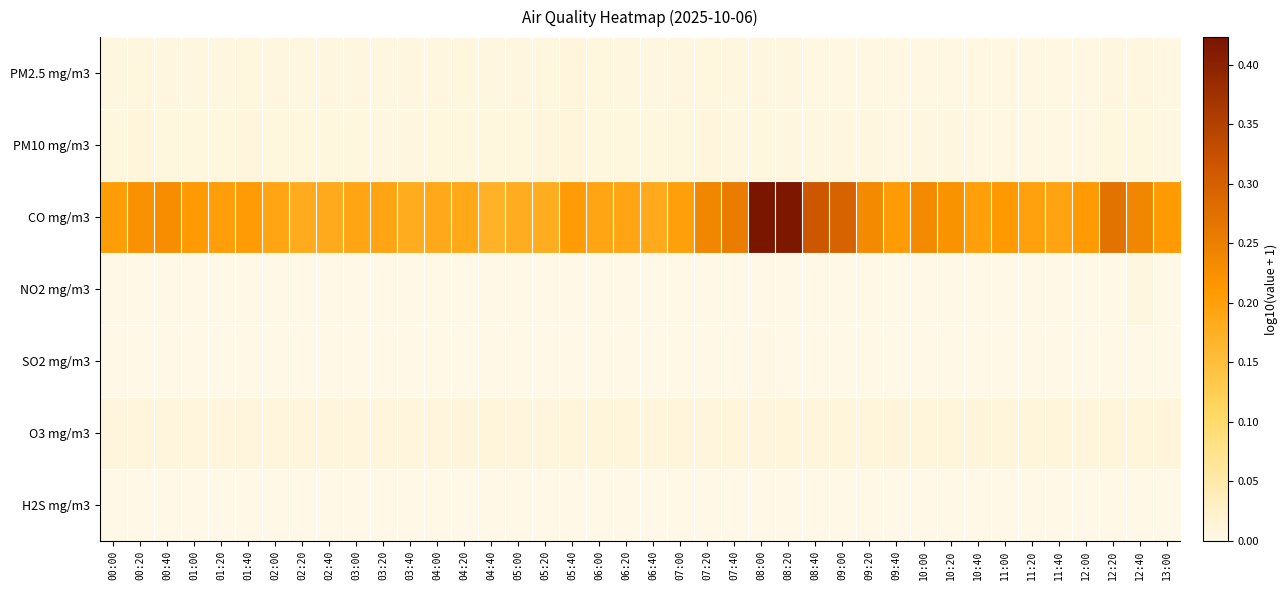

Reading left to right, what are all the values shown in this chart?

PM2.5 mg/m3: 00:00=0.0	00:20=0.0	00:40=0.0	01:00=0.0	01:20=0.0	01:40=0.0	02:00=0.0	02:20=0.0	02:40=0.0	03:00=0.0	03:20=0.0	03:40=0.0	04:00=0.0	04:20=0.0	04:40=0.0	05:00=0.0	05:20=0.0	05:40=0.0	06:00=0.0	06:20=0.0	06:40=0.0	07:00=0.0	07:20=0.0	07:40=0.0	08:00=0.0	08:20=0.0	08:40=0.0	09:00=0.0	09:20=0.0	09:40=0.0	10:00=0.0	10:20=0.0	10:40=0.0	11:00=0.0	11:20=0.0	11:40=0.0	12:00=0.0	12:20=0.0	12:40=0.0	13:00=0.0
PM10 mg/m3: 00:00=0.0	00:20=0.0	00:40=0.0	01:00=0.0	01:20=0.0	01:40=0.0	02:00=0.0	02:20=0.0	02:40=0.0	03:00=0.0	03:20=0.0	03:40=0.0	04:00=0.0	04:20=0.0	04:40=0.0	05:00=0.0	05:20=0.0	05:40=0.0	06:00=0.0	06:20=0.0	06:40=0.0	07:00=0.0	07:20=0.0	07:40=0.0	08:00=0.0	08:20=0.0	08:40=0.0	09:00=0.0	09:20=0.0	09:40=0.0	10:00=0.0	10:20=0.0	10:40=0.0	11:00=0.0	11:20=0.0	11:40=0.0	12:00=0.0	12:20=0.0	12:40=0.0	13:00=0.0
CO mg/m3: 00:00=0.2	00:20=0.2	00:40=0.2	01:00=0.2	01:20=0.2	01:40=0.2	02:00=0.2	02:20=0.2	02:40=0.2	03:00=0.2	03:20=0.2	03:40=0.2	04:00=0.2	04:20=0.2	04:40=0.2	05:00=0.2	05:20=0.2	05:40=0.2	06:00=0.2	06:20=0.2	06:40=0.2	07:00=0.2	07:20=0.2	07:40=0.3	08:00=0.4	08:20=0.4	08:40=0.3	09:00=0.3	09:20=0.2	09:40=0.2	10:00=0.2	10:20=0.2	10:40=0.2	11:00=0.2	11:20=0.2	11:40=0.2	12:00=0.2	12:20=0.3	12:40=0.2	13:00=0.2
NO2 mg/m3: 00:00=0.0	00:20=0.0	00:40=0.0	01:00=0.0	01:20=0.0	01:40=0.0	02:00=0.0	02:20=0.0	02:40=0.0	03:00=0.0	03:20=0.0	03:40=0.0	04:00=0.0	04:20=0.0	04:40=0.0	05:00=0.0	05:20=0.0	05:40=0.0	06:00=0.0	06:20=0.0	06:40=0.0	07:00=0.0	07:20=0.0	07:40=0.0	08:00=0.0	08:20=0.0	08:40=0.0	09:00=0.0	09:20=0.0	09:40=0.0	10:00=0.0	10:20=0.0	10:40=0.0	11:00=0.0	11:20=0.0	11:40=0.0	12:00=0.0	12:20=0.0	12:40=0.0	13:00=0.0
SO2 mg/m3: 00:00=0.0	00:20=0.0	00:40=0.0	01:00=0.0	01:20=0.0	01:40=0.0	02:00=0.0	02:20=0.0	02:40=0.0	03:00=0.0	03:20=0.0	03:40=0.0	04:00=0.0	04:20=0.0	04:40=0.0	05:00=0.0	05:20=0.0	05:40=0.0	06:00=0.0	06:20=0.0	06:40=0.0	07:00=0.0	07:20=0.0	07:40=0.0	08:00=0.0	08:20=0.0	08:40=0.0	09:00=0.0	09:20=0.0	09:40=0.0	10:00=0.0	10:20=0.0	10:40=0.0	11:00=0.0	11:20=0.0	11:40=0.0	12:00=0.0	12:20=0.0	12:40=0.0	13:00=0.0
O3 mg/m3: 00:00=0.0	00:20=0.0	00:40=0.0	01:00=0.0	01:20=0.0	01:40=0.0	02:00=0.0	02:20=0.0	02:40=0.0	03:00=0.0	03:20=0.0	03:40=0.0	04:00=0.0	04:20=0.0	04:40=0.0	05:00=0.0	05:20=0.0	05:40=0.0	06:00=0.0	06:20=0.0	06:40=0.0	07:00=0.0	07:20=0.0	07:40=0.0	08:00=0.0	08:20=0.0	08:40=0.0	09:00=0.0	09:20=0.0	09:40=0.0	10:00=0.0	10:20=0.0	10:40=0.0	11:00=0.0	11:20=0.0	11:40=0.0	12:00=0.0	12:20=0.0	12:40=0.0	13:00=0.0
H2S mg/m3: 00:00=0.0	00:20=0.0	00:40=0.0	01:00=0.0	01:20=0.0	01:40=0.0	02:00=0.0	02:20=0.0	02:40=0.0	03:00=0.0	03:20=0.0	03:40=0.0	04:00=0.0	04:20=0.0	04:40=0.0	05:00=0.0	05:20=0.0	05:40=0.0	06:00=0.0	06:20=0.0	06:40=0.0	07:00=0.0	07:20=0.0	07:40=0.0	08:00=0.0	08:20=0.0	08:40=0.0	09:00=0.0	09:20=0.0	09:40=0.0	10:00=0.0	10:20=0.0	10:40=0.0	11:00=0.0	11:20=0.0	11:40=0.0	12:00=0.0	12:20=0.0	12:40=0.0	13:00=0.0